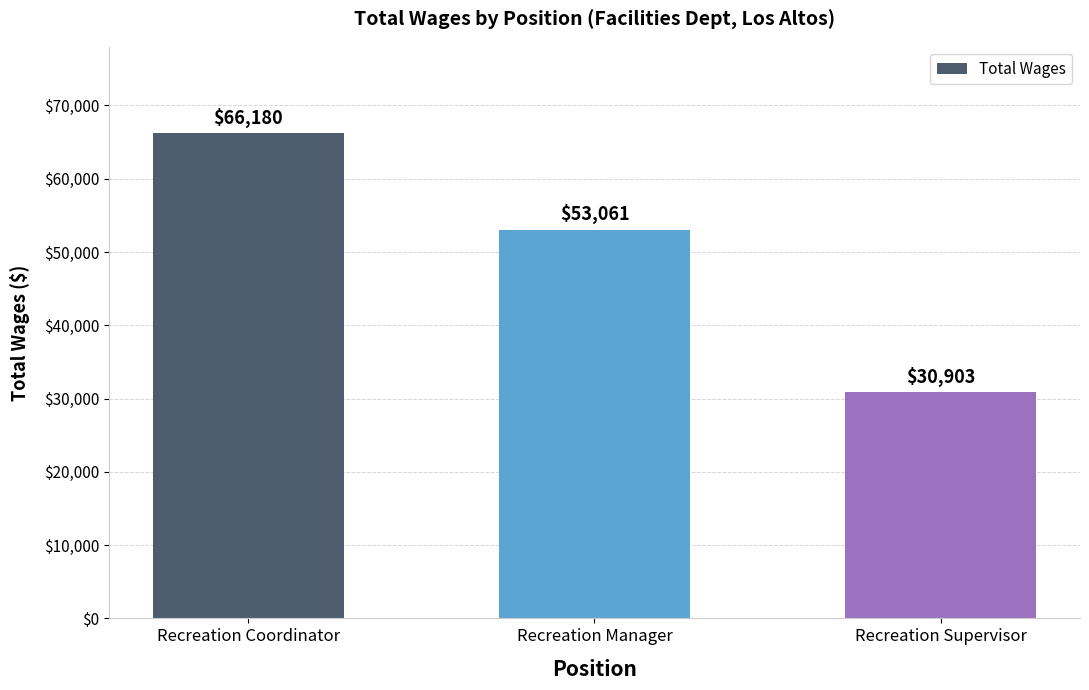

Reading left to right, what are all the values shown in this chart?

Recreation Coordinator=66180	Recreation Manager=53061	Recreation Supervisor=30903